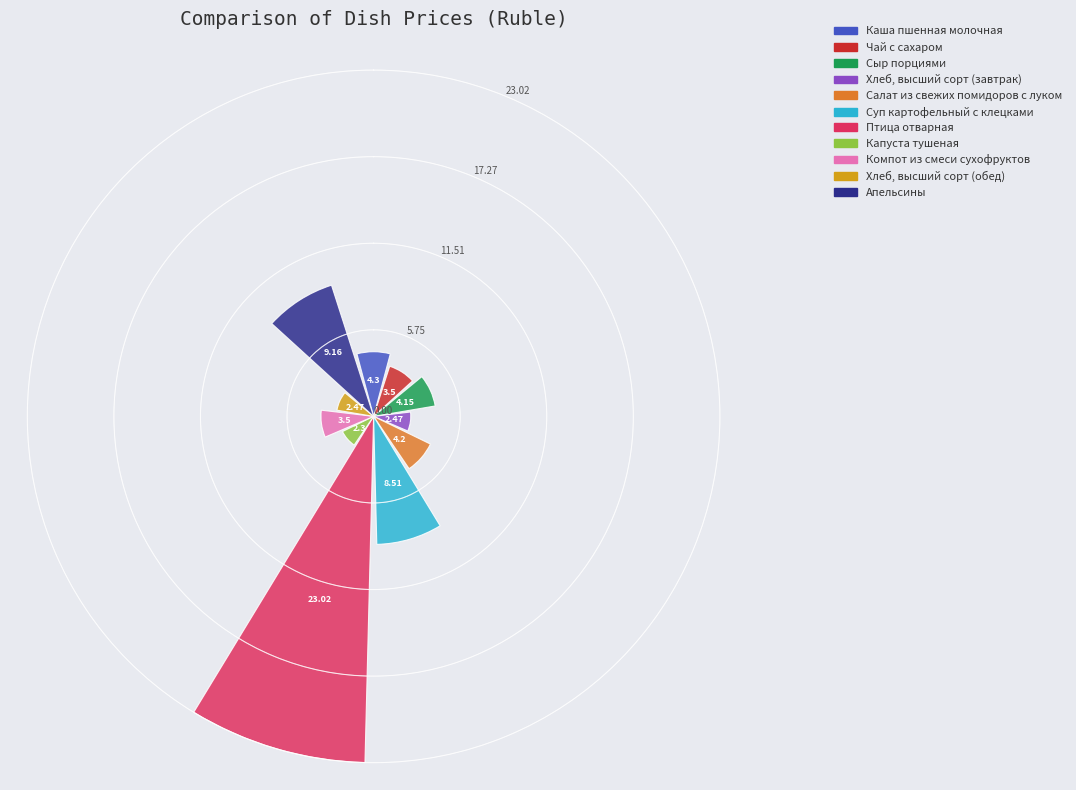

What is the difference between the maximum and minimum values?

20.7